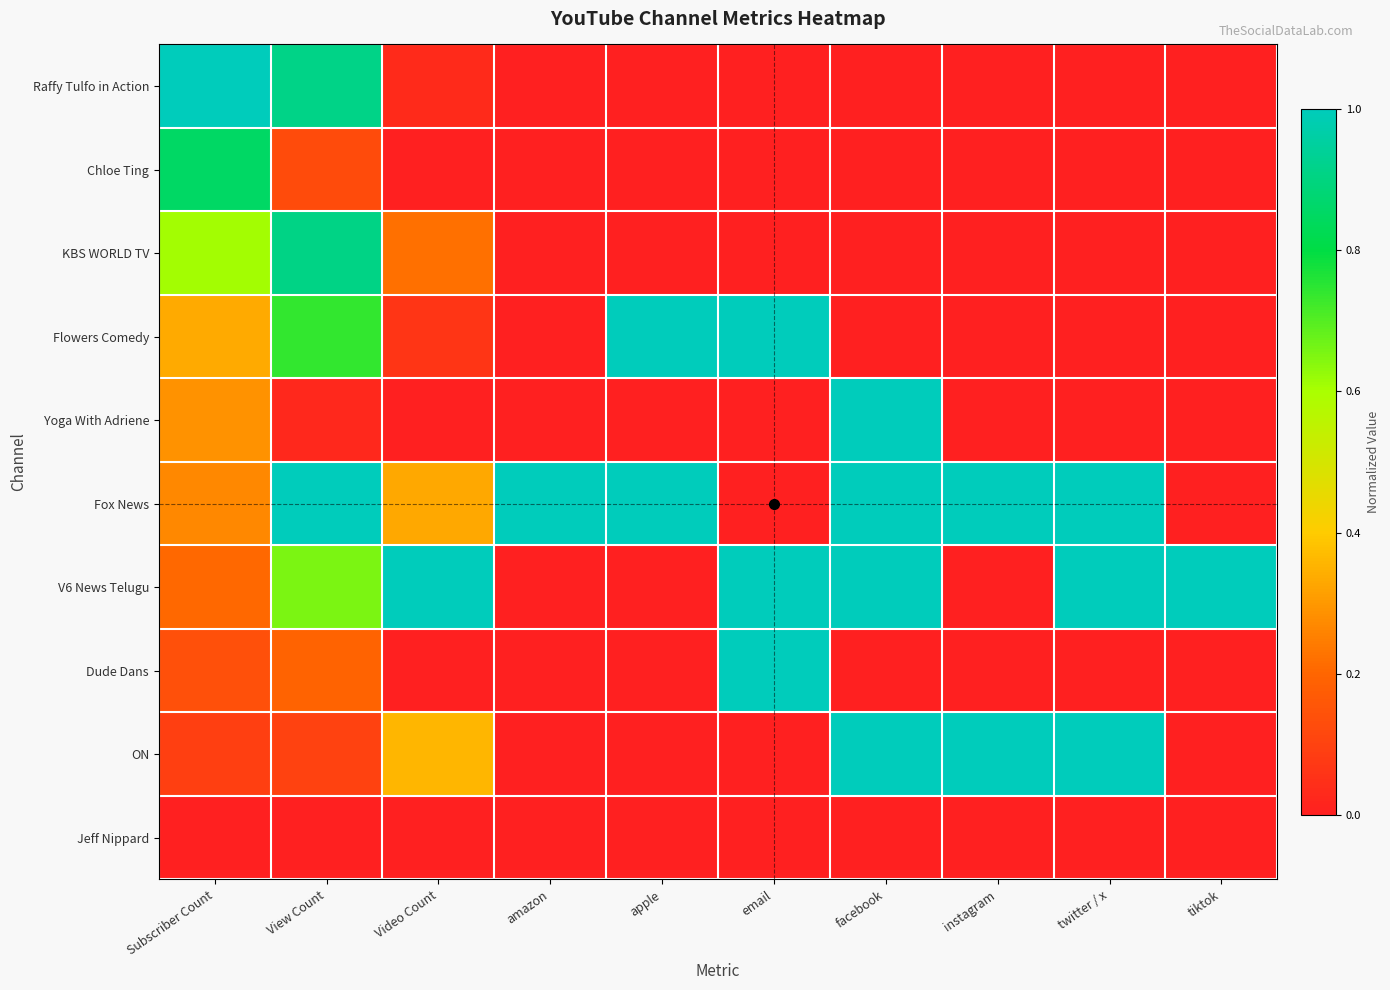

Which series has the largest total across all categories?

Fox News